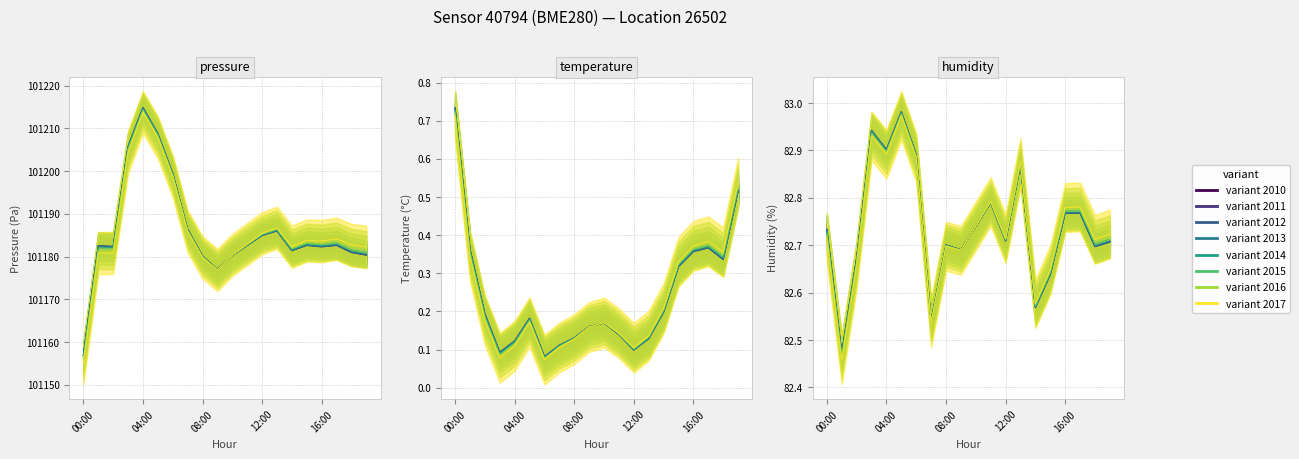

What is the label of the 4th point from the left?

03:00